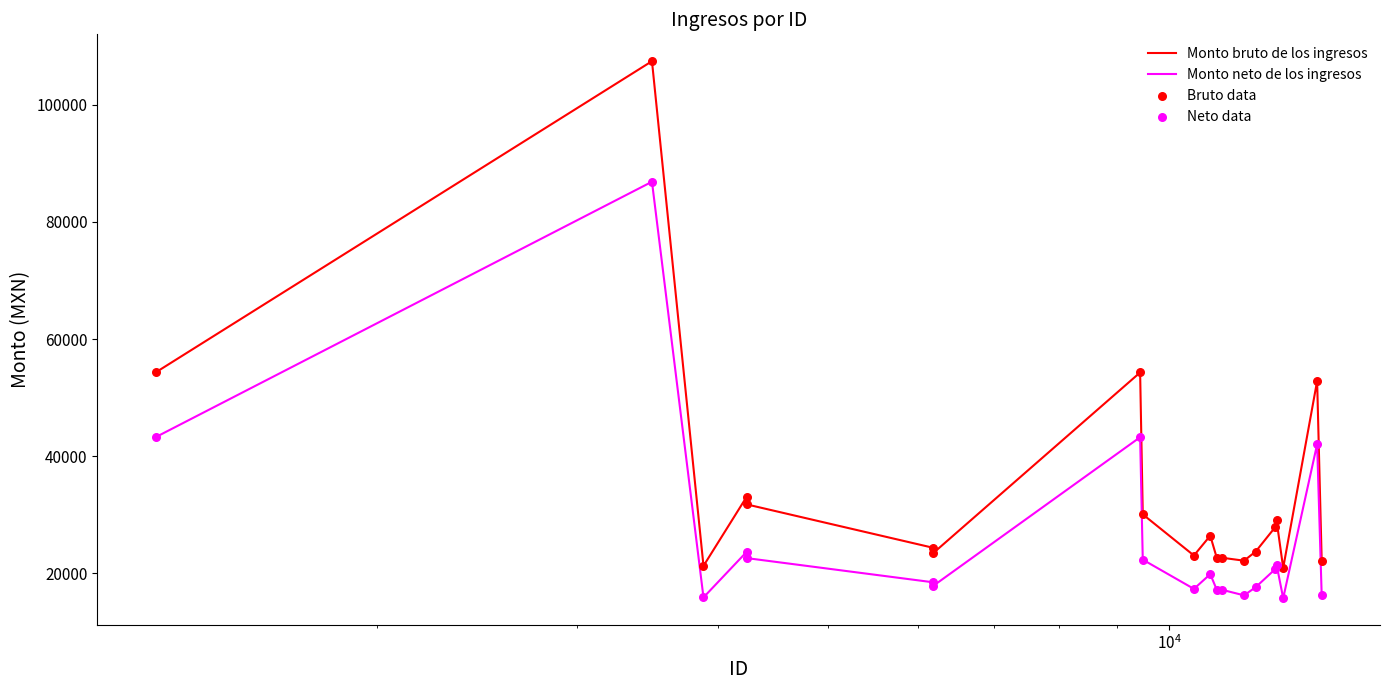

Which series has the largest total across all categories?

Monto bruto de los ingresos